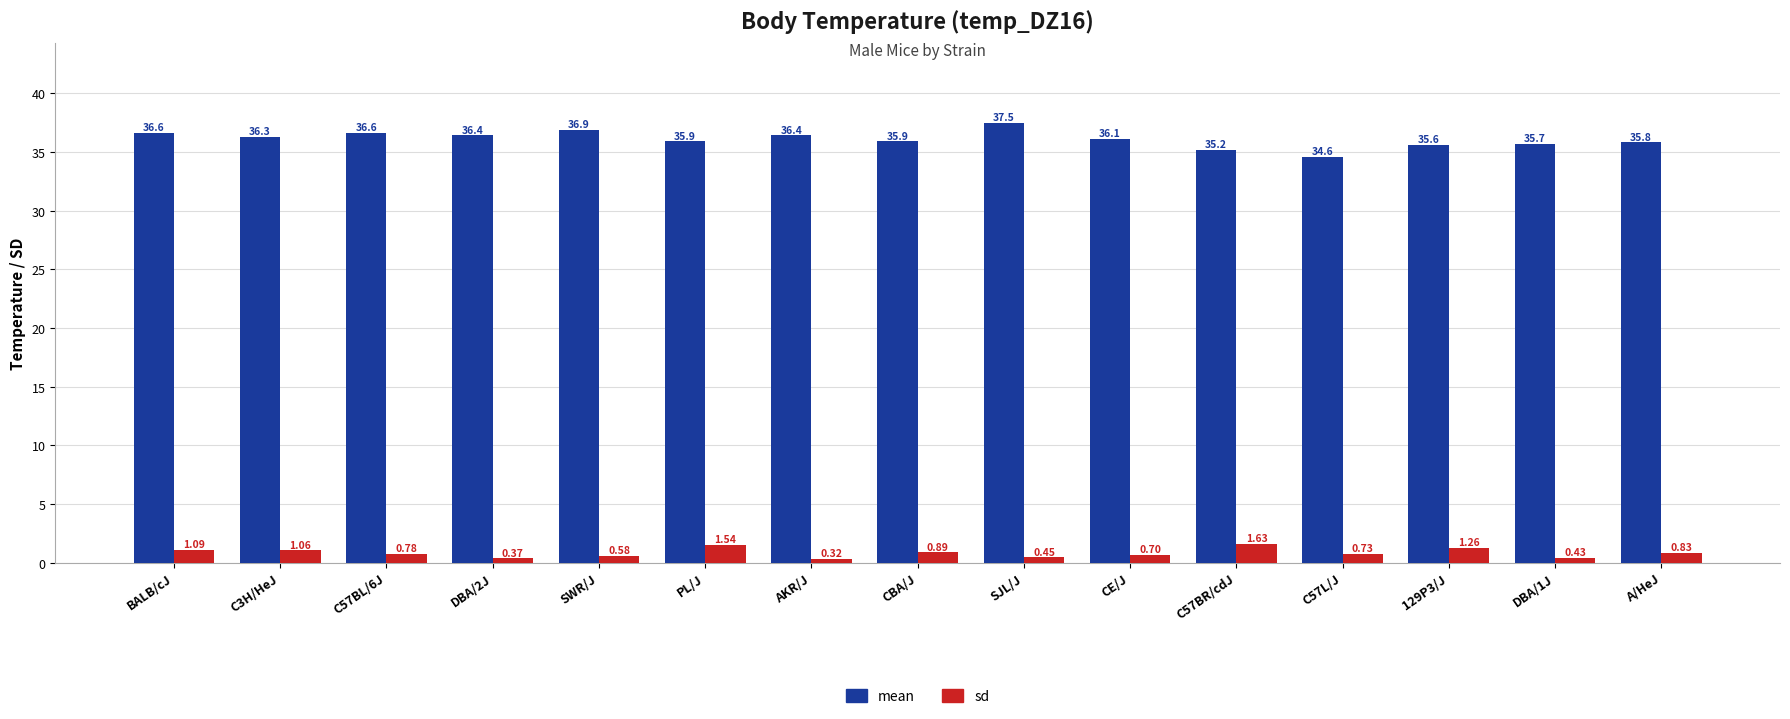

Rank the series by their maximum value, from lowest to highest.

sd, mean